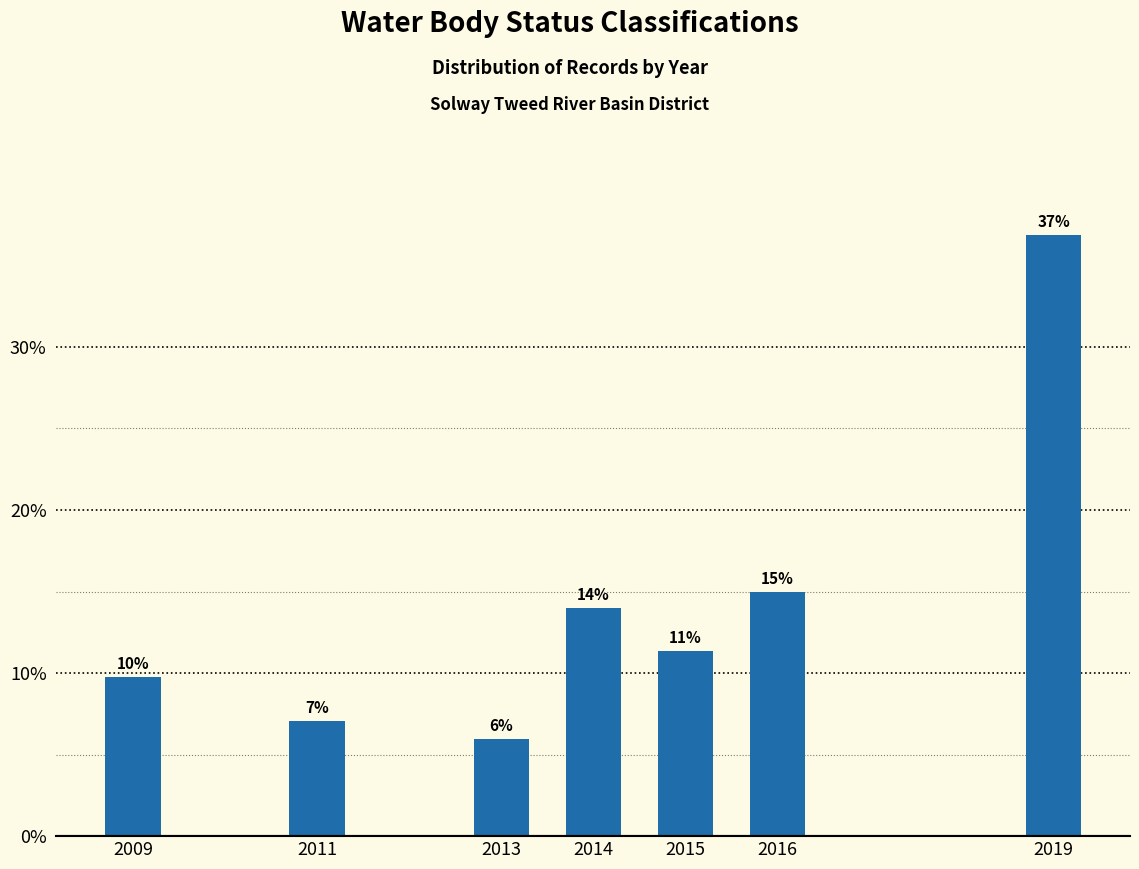

List the labels in order of value, smallest first.

2013, 2011, 2009, 2015, 2014, 2016, 2019